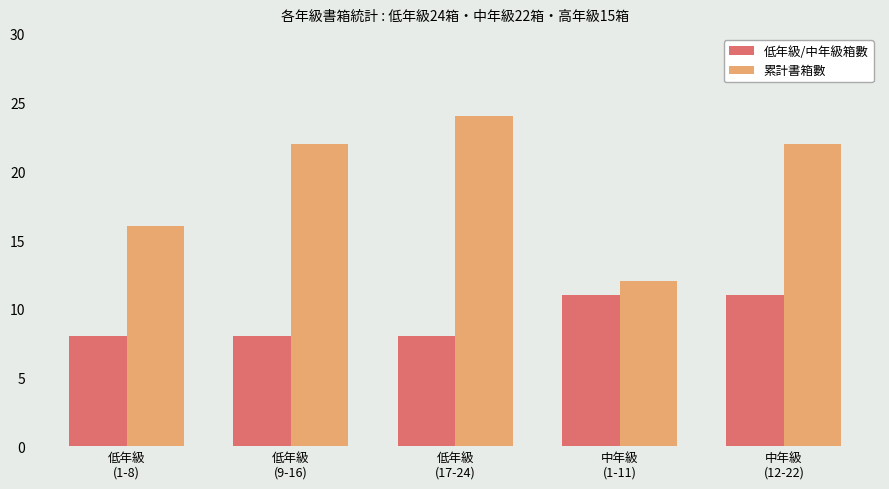

Reading left to right, list all the values displayed in this chart.

低年級/中年級箱數: 8	8	8	11	11
累計書箱數: 16	22	24	12	22